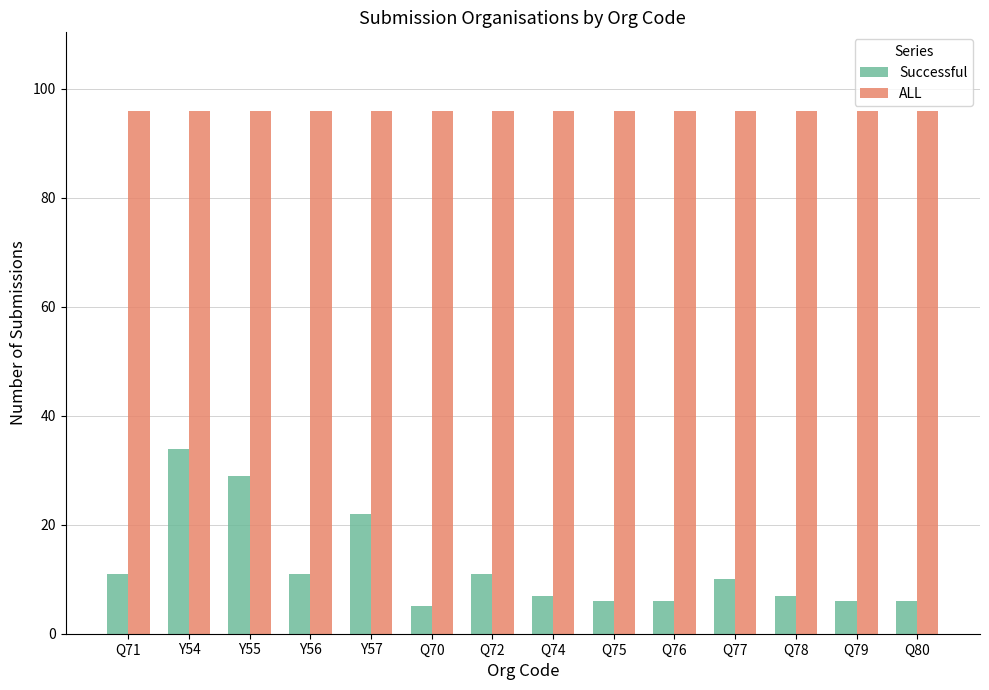

Reading left to right, transcribe all the data shown in this chart.

Successful: Q71=11	Y54=34	Y55=29	Y56=11	Y57=22	Q70=5	Q72=11	Q74=7	Q75=6	Q76=6	Q77=10	Q78=7	Q79=6	Q80=6
ALL: Q71=96	Y54=96	Y55=96	Y56=96	Y57=96	Q70=96	Q72=96	Q74=96	Q75=96	Q76=96	Q77=96	Q78=96	Q79=96	Q80=96